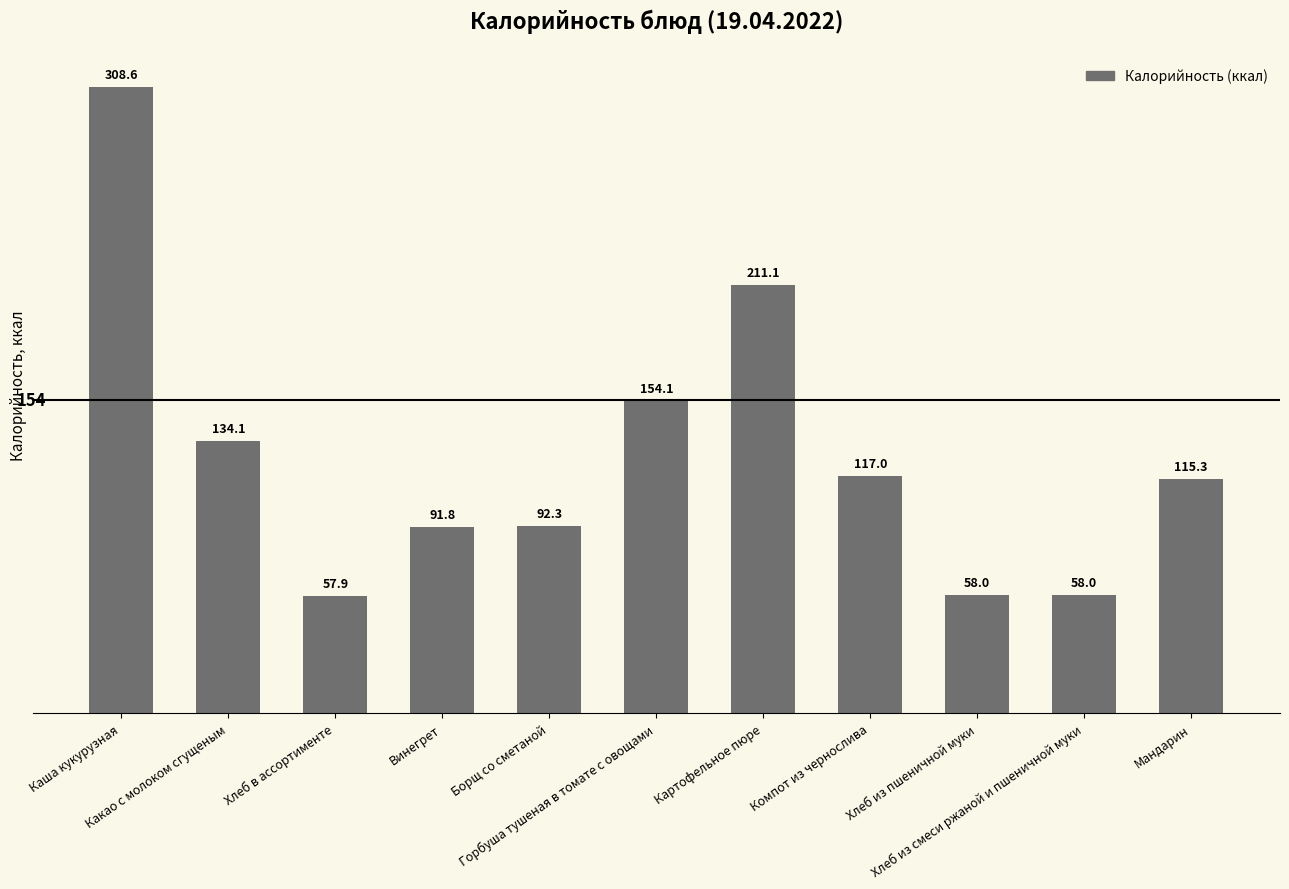

Count the number of values greater than 115.

6